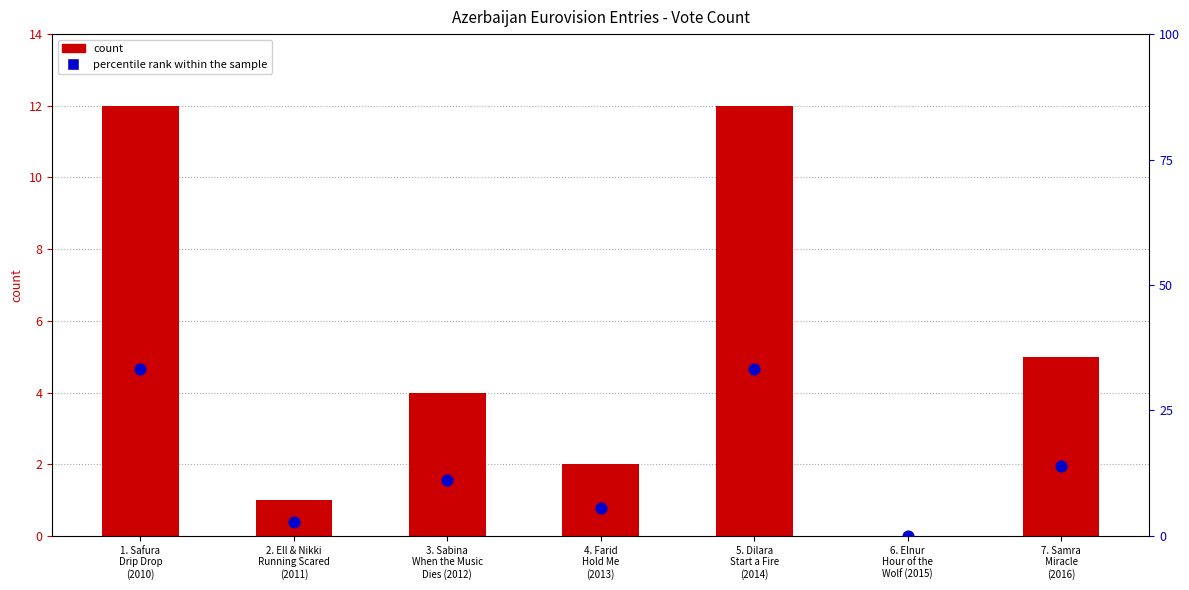

What are all the series names shown in the legend?

count, percentile rank within the sample